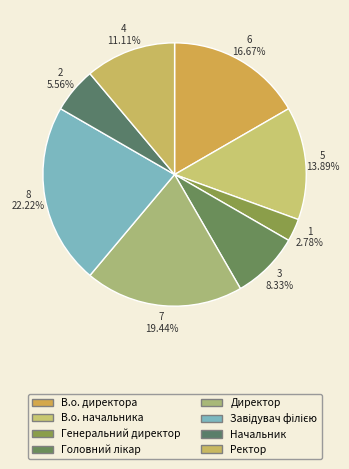

To the nearest percent, what is the average slice percentage?

12%